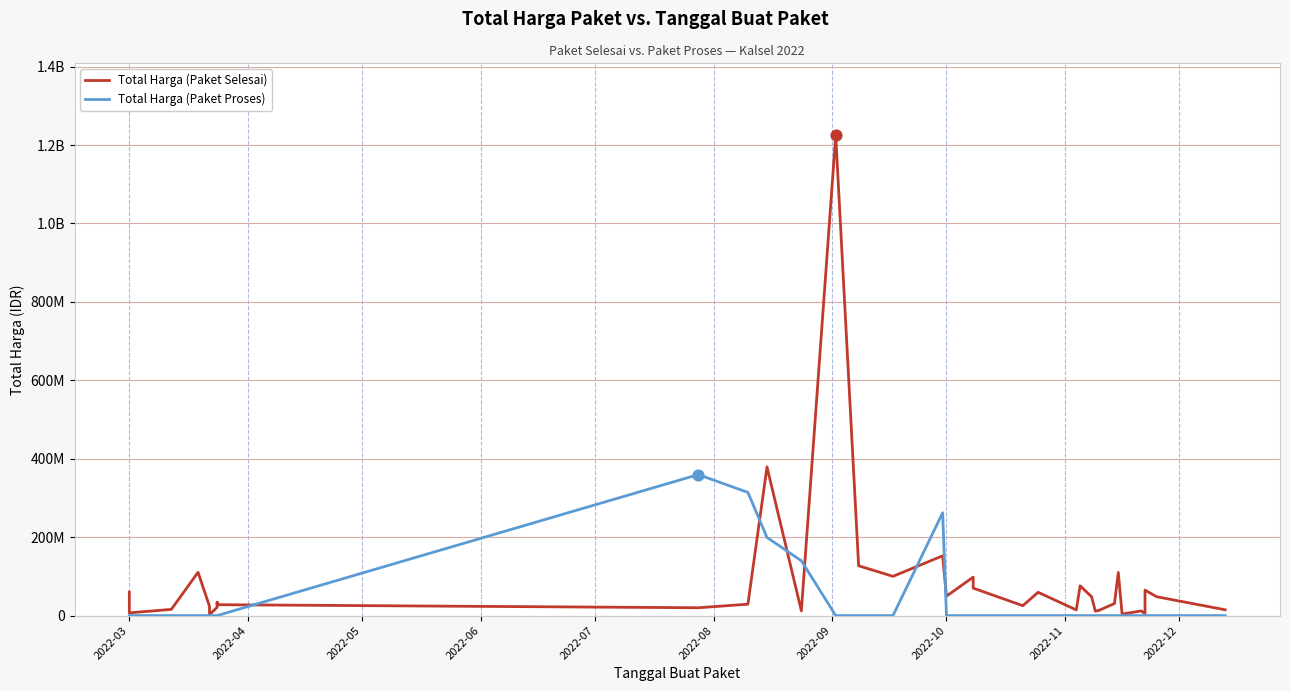

At how many categories does at least one series exceed 1086322939?

1